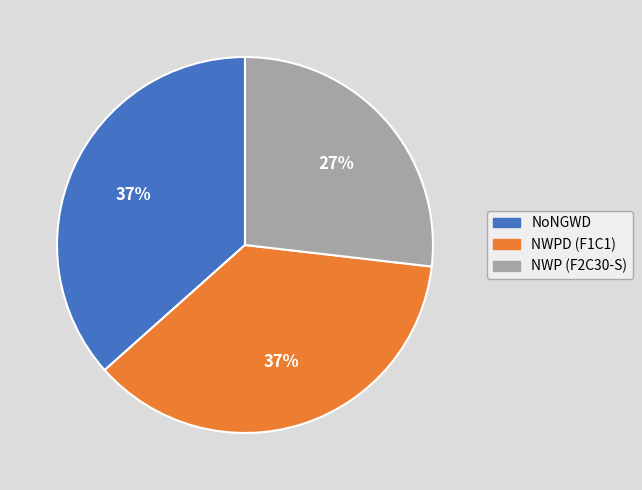

Is the sum of NWPD (F1C1) and NoNGWD greater than half?

Yes